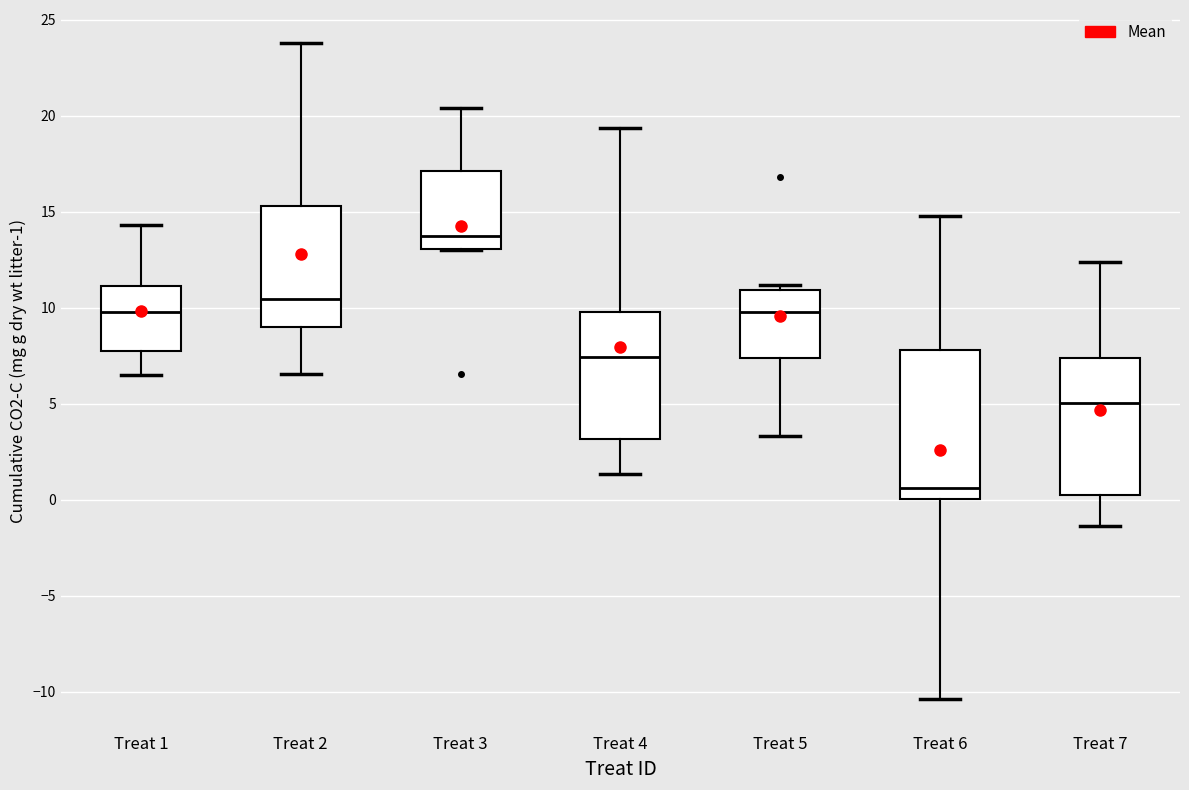

Which box is the tallest, from its lower edge to its upper edge?

Treat 6